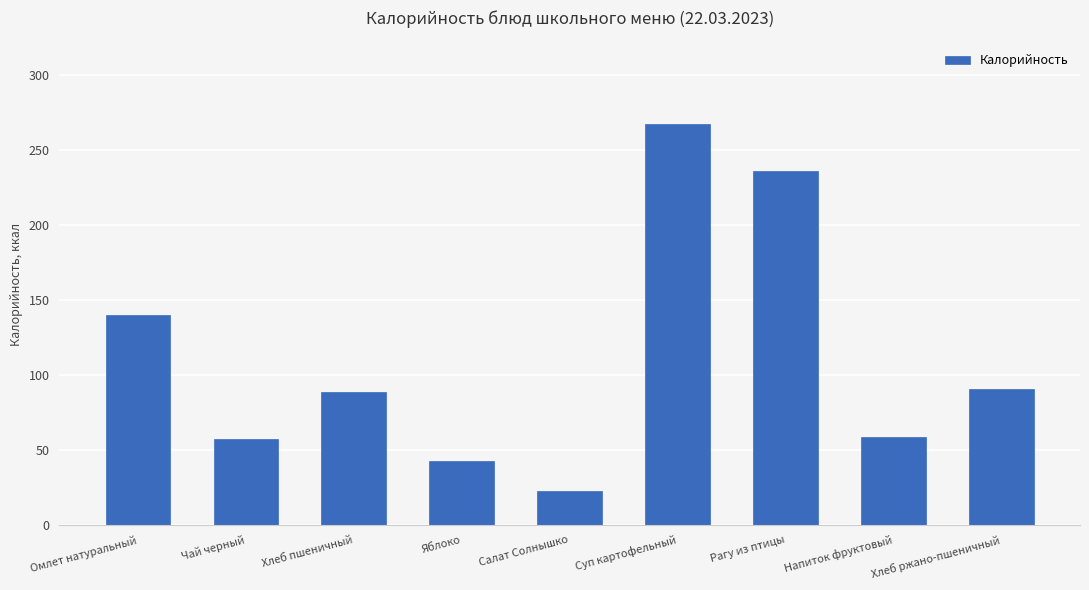

Approximately how many times larger is the value at Суп картофельный compared to Рагу из птицы?

1.1